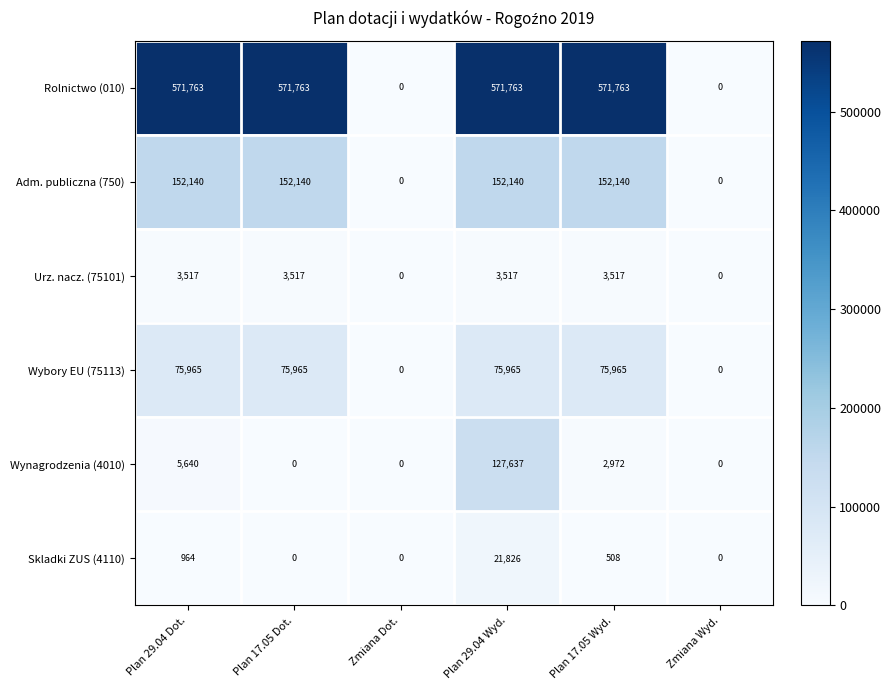

What is the difference between the Adm. publiczna (750) values at Zmiana Dot. and Plan 29.04 Wyd.?

152140